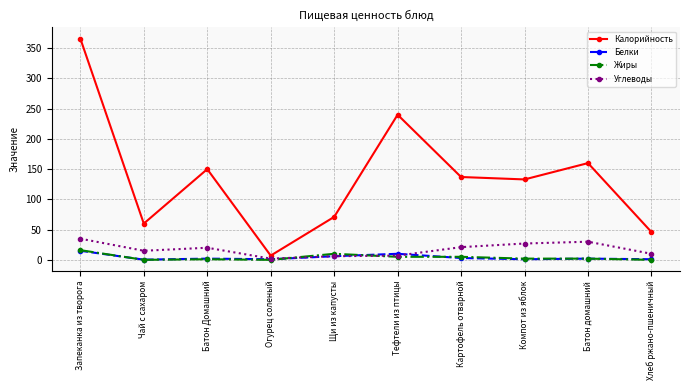

Does the chart display data point markers on the line(s)?

Yes